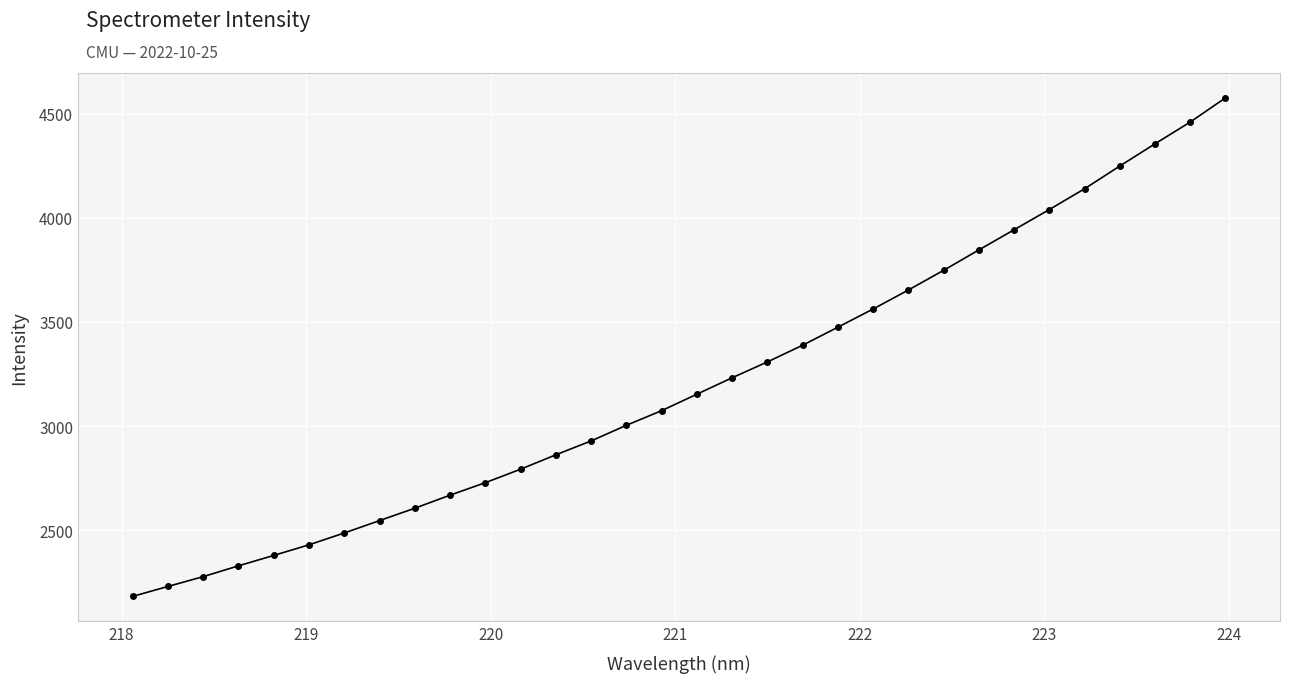

What is the greatest value displayed?

4575.2